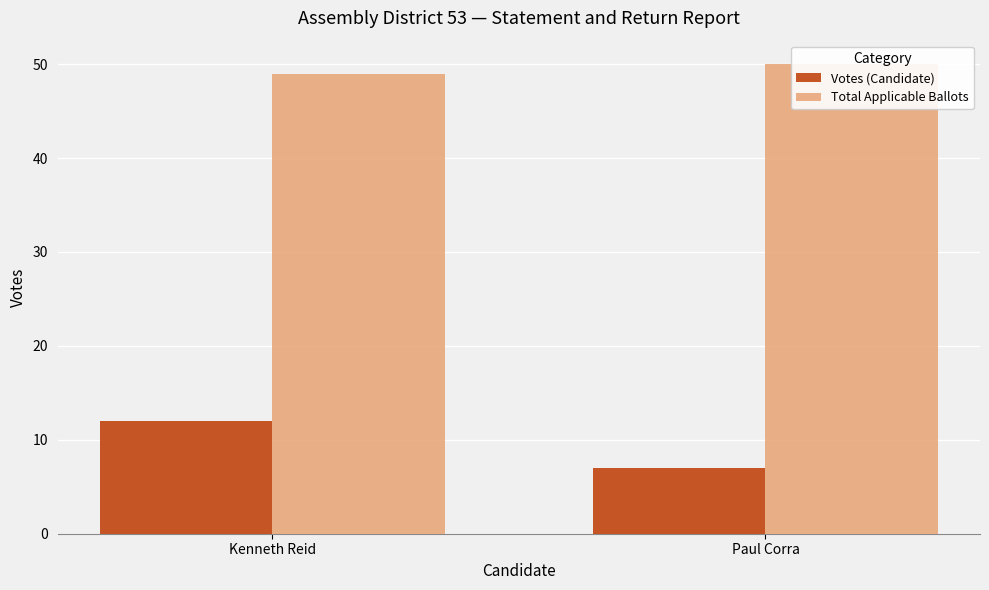

What is the greatest value displayed?

50